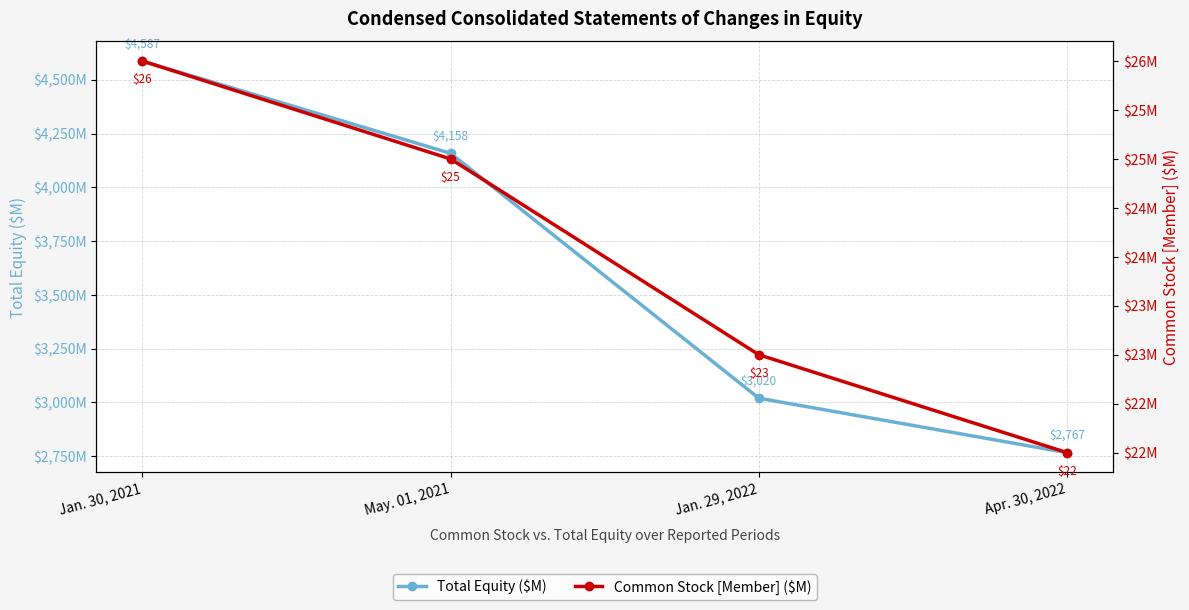

What are all the series names shown in the legend?

Total Equity ($M), Common Stock [Member] ($M)